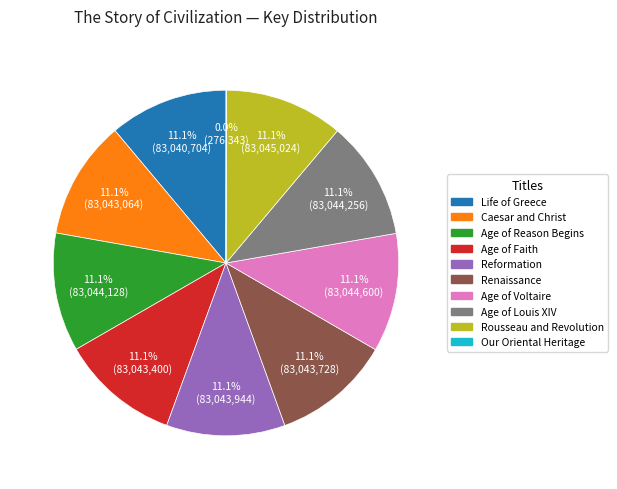

Is Caesar and Christ the majority of the pie?

No